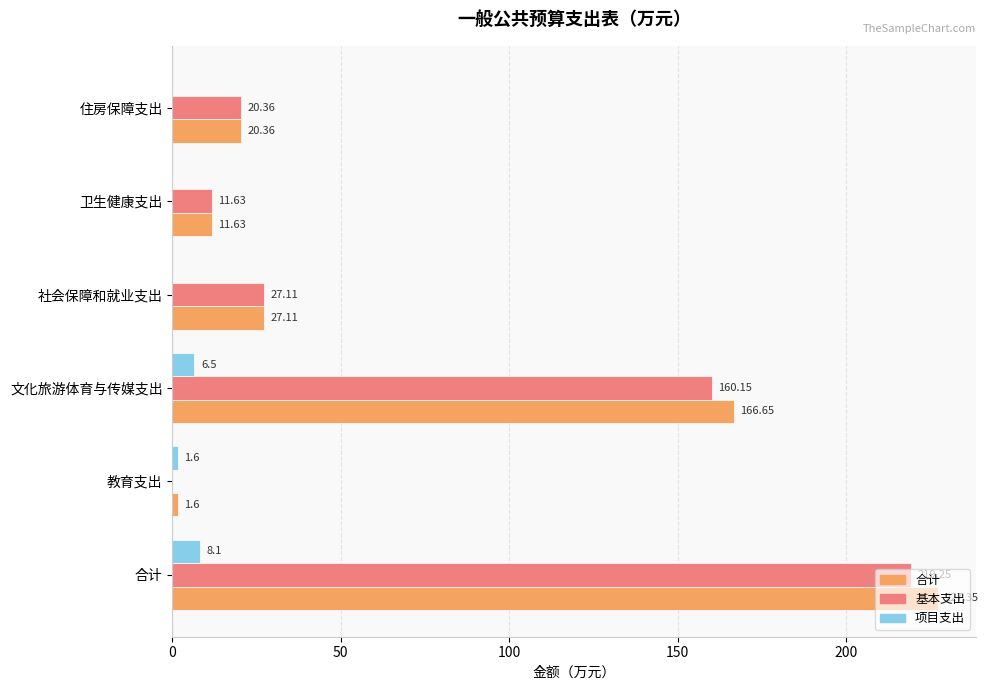

Which label corresponds to the largest value in the chart?

合计